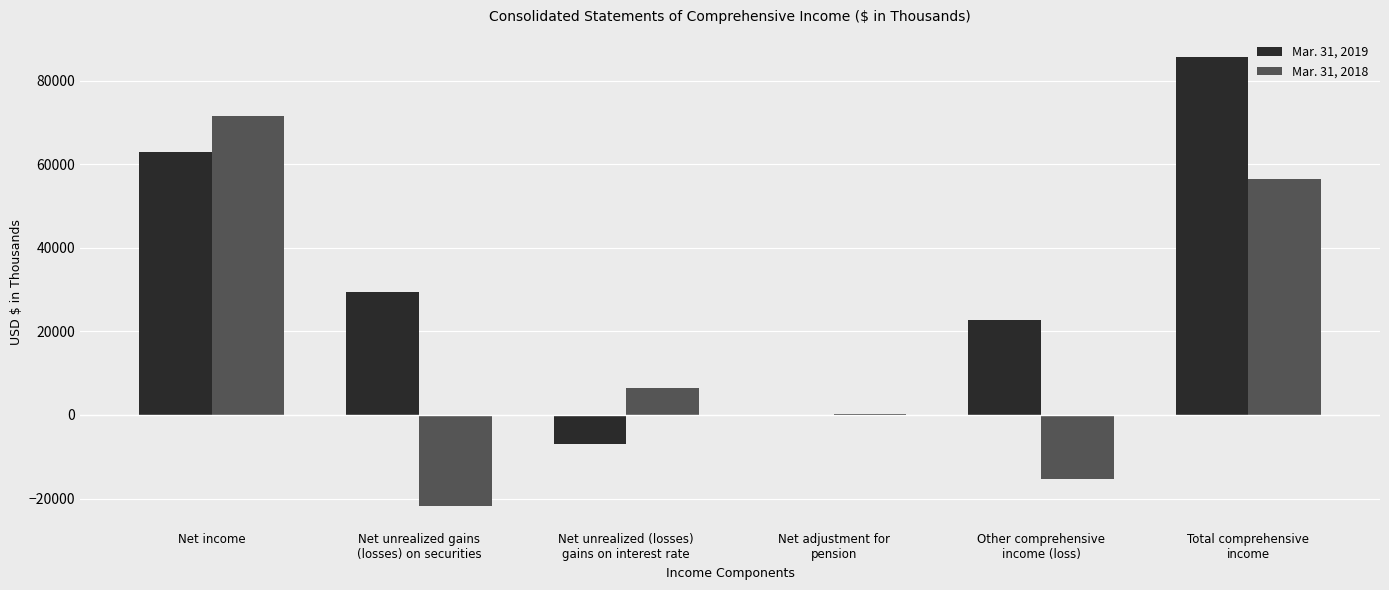

True or false: Mar. 31, 2019 has a value of 22603 at Other comprehensive
income (loss).

True